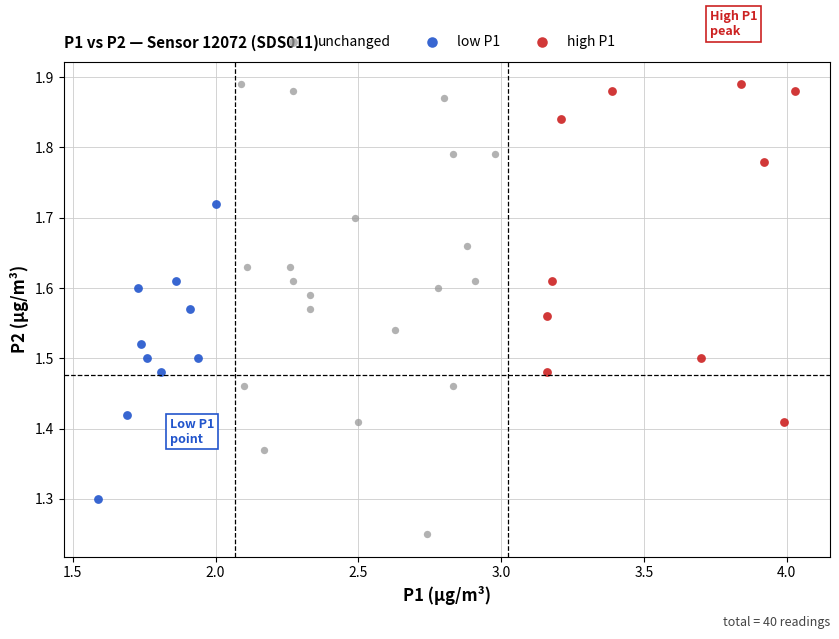

Which series has the largest Y range (max minus min)?

unchanged